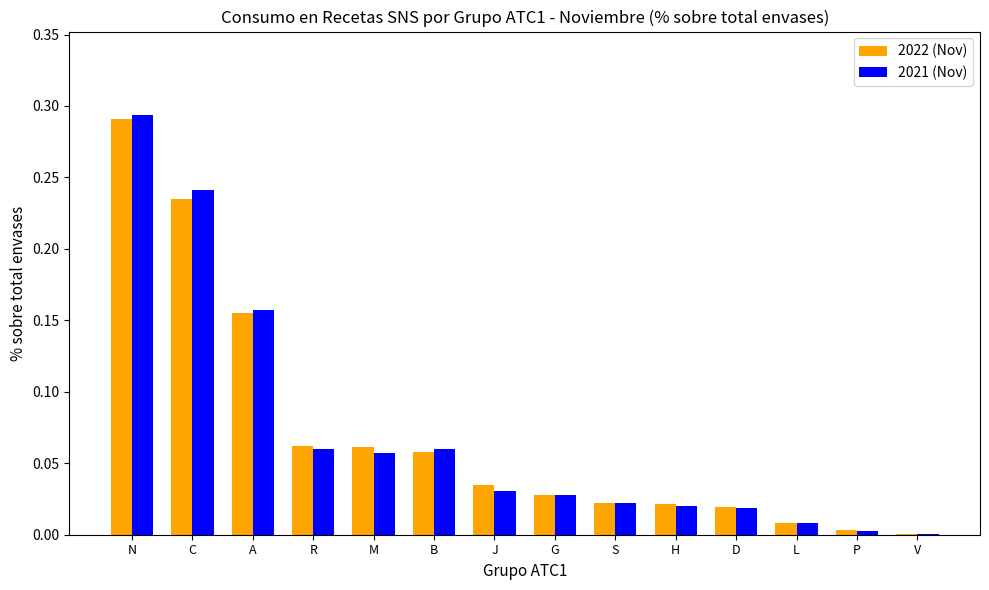

What are all the series names shown in the legend?

2022 (Nov), 2021 (Nov)